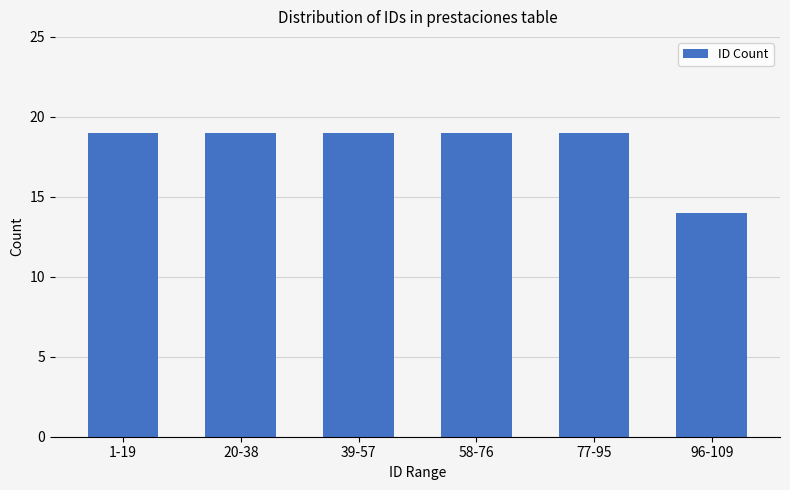

Does the chart contain stacked bars?

No